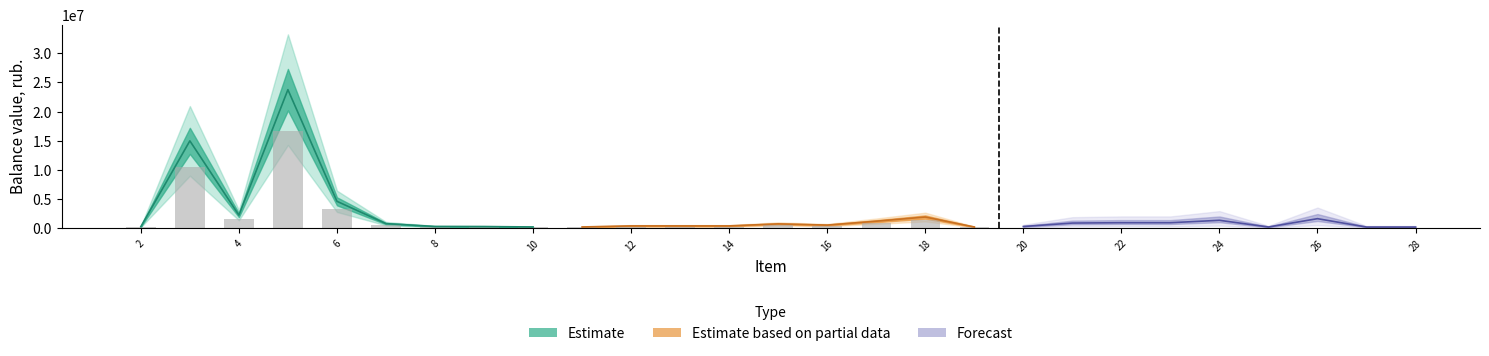

Are the bars grouped side by side (vs. stacked)?

Yes